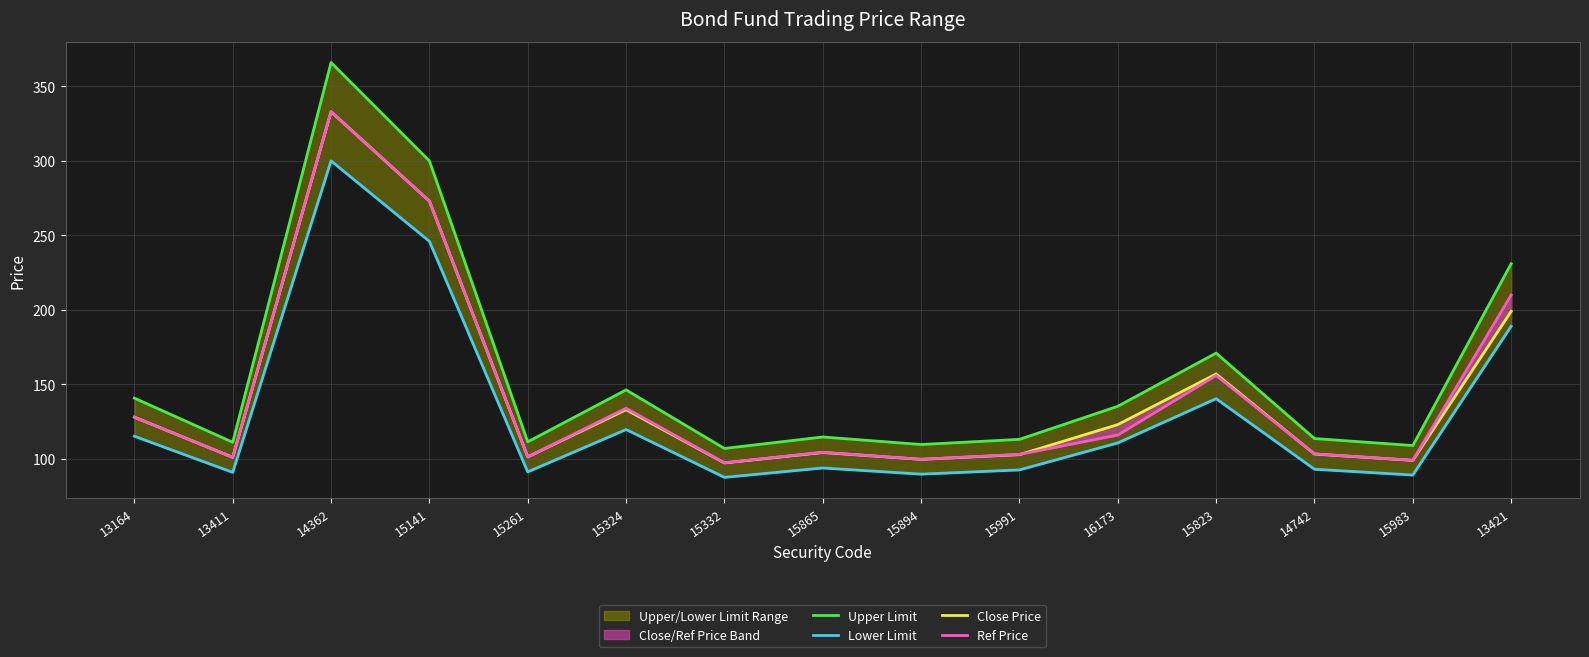

What position from the right is 15865?

8